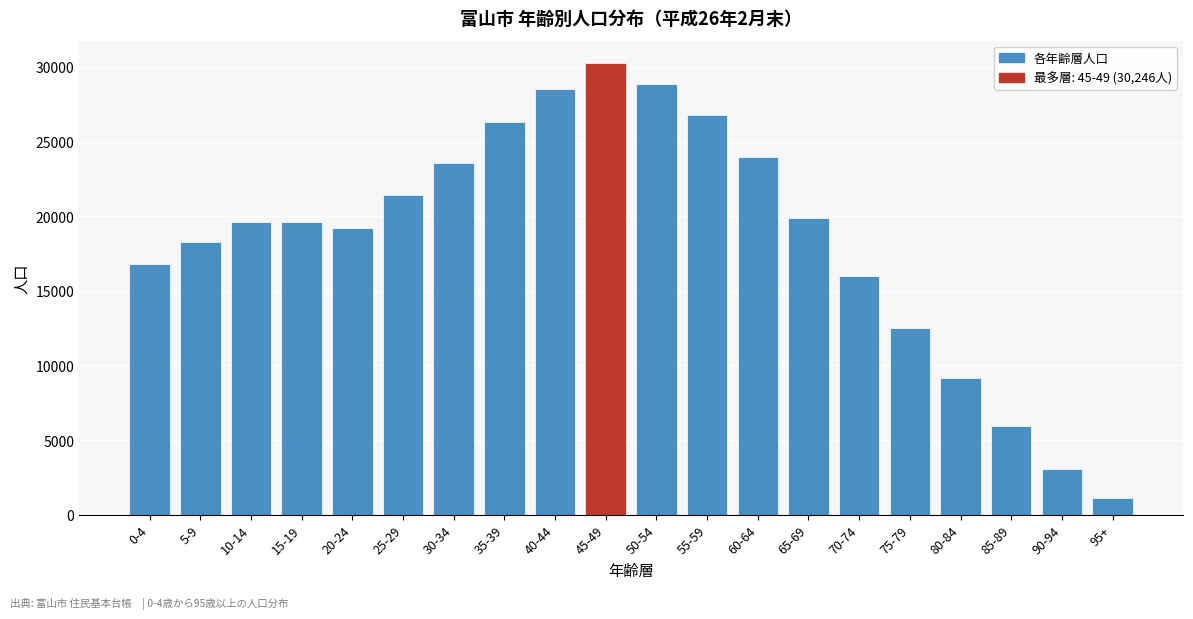

What is the sum of all values?

370671